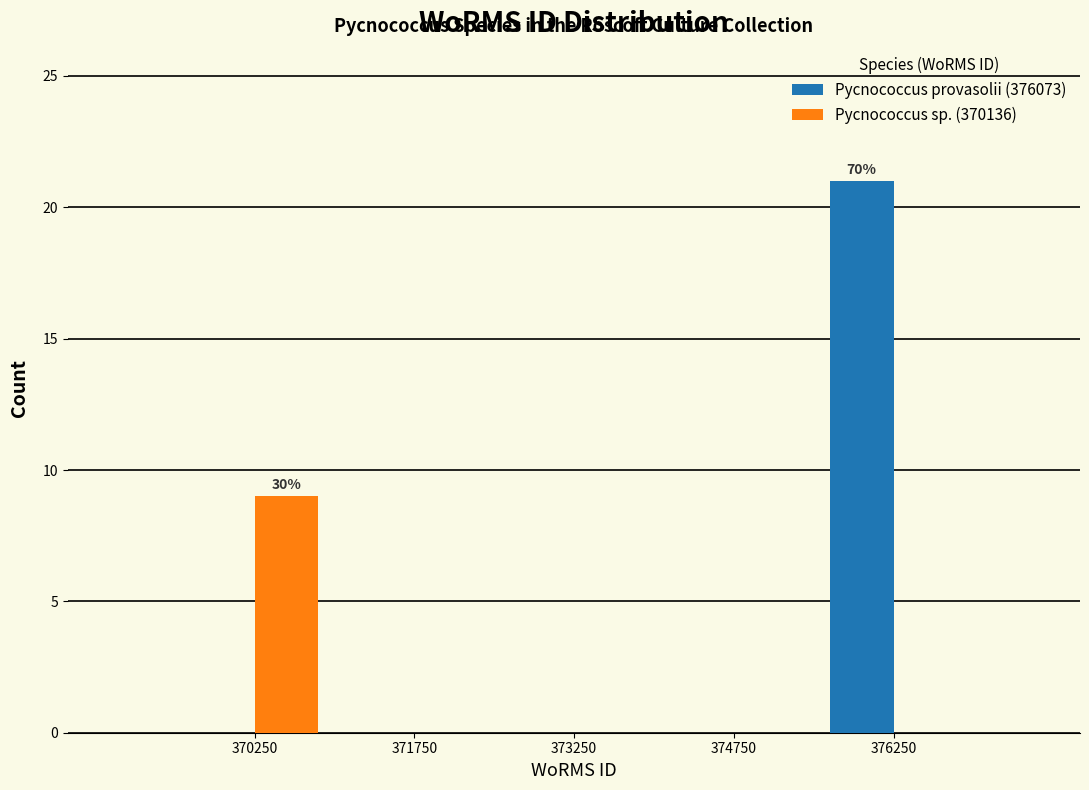

In the Pycnococcus sp. (370136) series, which range on the x-axis has the tallest bar?

369500 to 371000